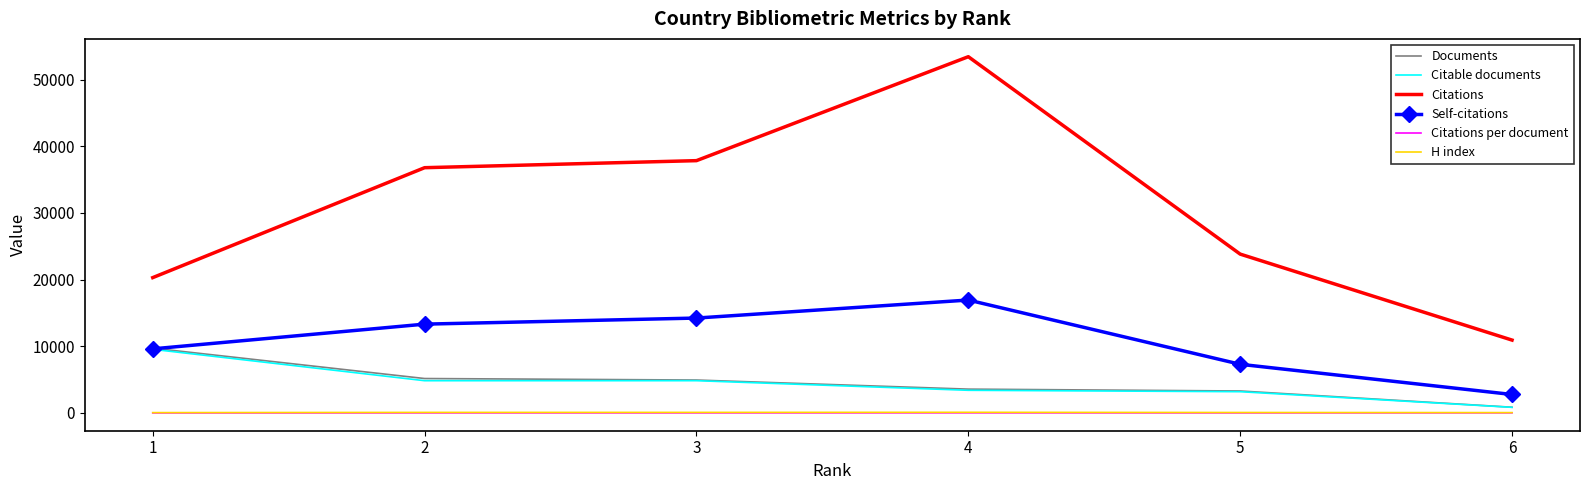

Which series changed the most between 1 and 5?

Documents